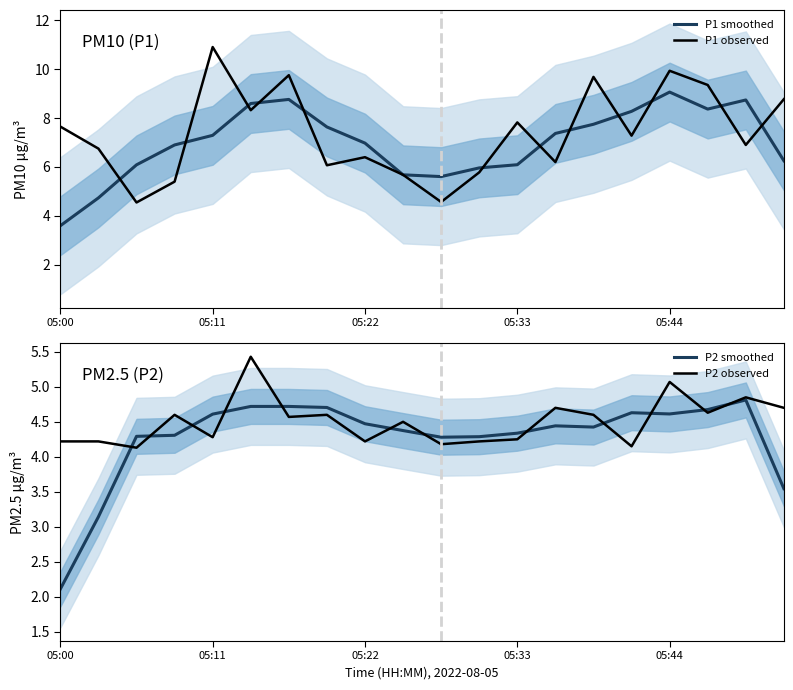

List the series in order of their overall mean, highest first.

P1, P2